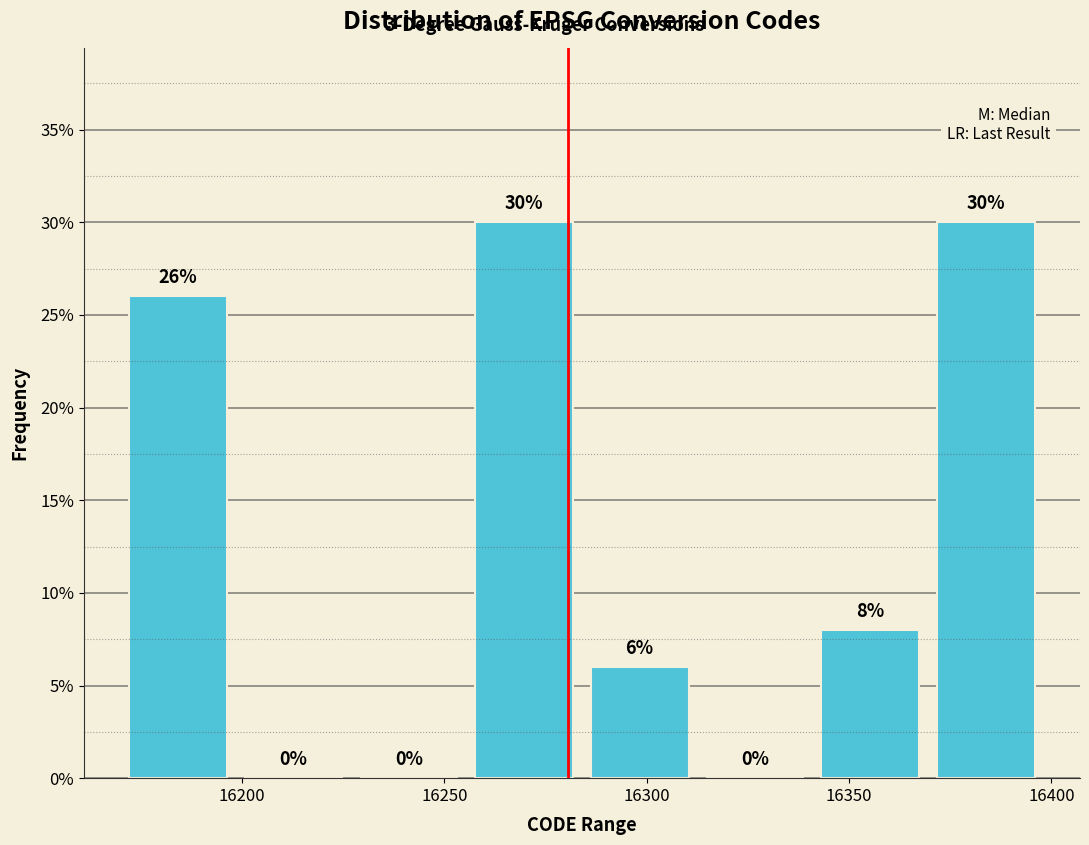

Reading left to right, transcribe this chart: for each bar, give the range it covers on the x-axis and its height. The bar edges are not printed on the chart, so give them approximately, as read against the axis.

16170.0 to 16198.5: 26
16198.5 to 16227.0: 0
16227.0 to 16255.5: 0
16255.5 to 16284.0: 30
16284.0 to 16312.5: 6
16312.5 to 16341.0: 0
16341.0 to 16369.5: 8
16369.5 to 16398.0: 30